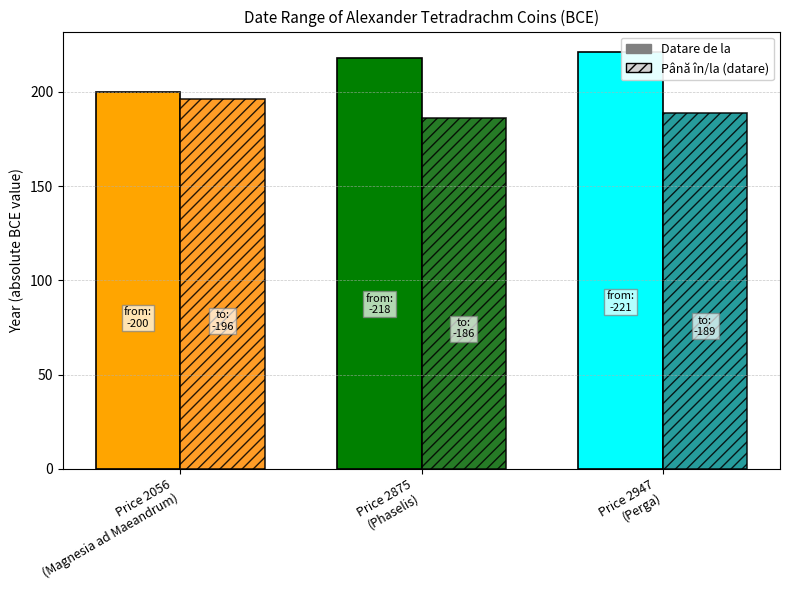

Which series has the largest total across all categories?

Până în/la (datare)